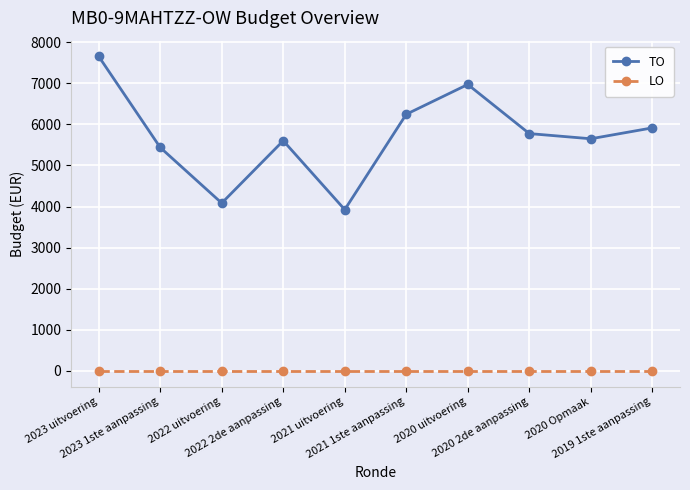

Reading left to right, transcribe all the data shown in this chart.

TO: 7653	5437	4084	5601	3925	6245	6970	5775	5649	5914
LO: 0	0	0	0	0	0	0	0	0	0